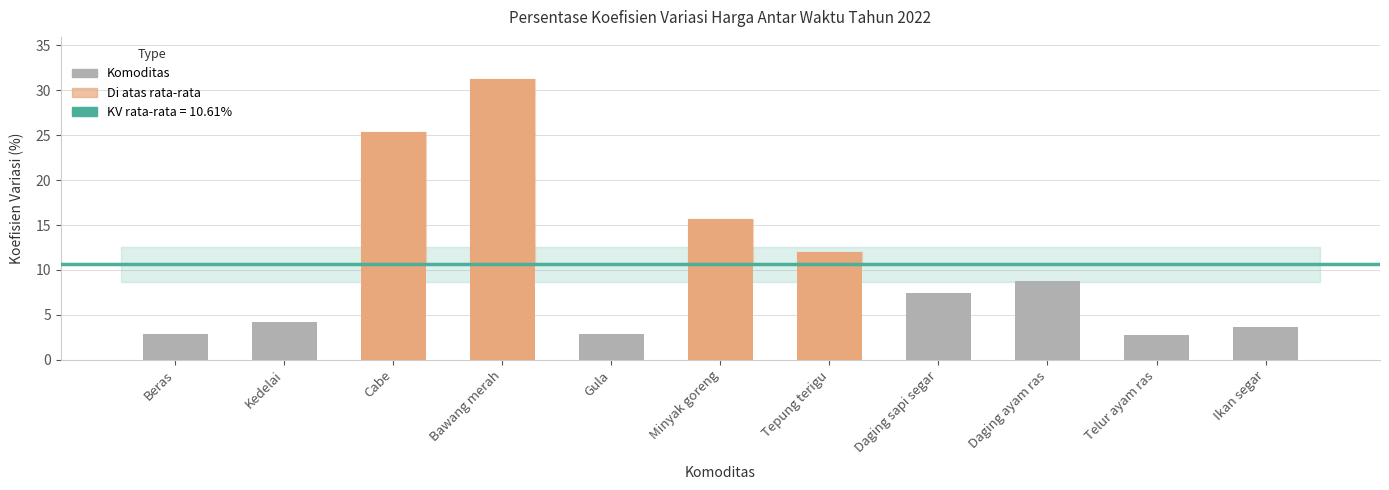

The chart shows a value of 4.2 at Kedelai. True or false?

True